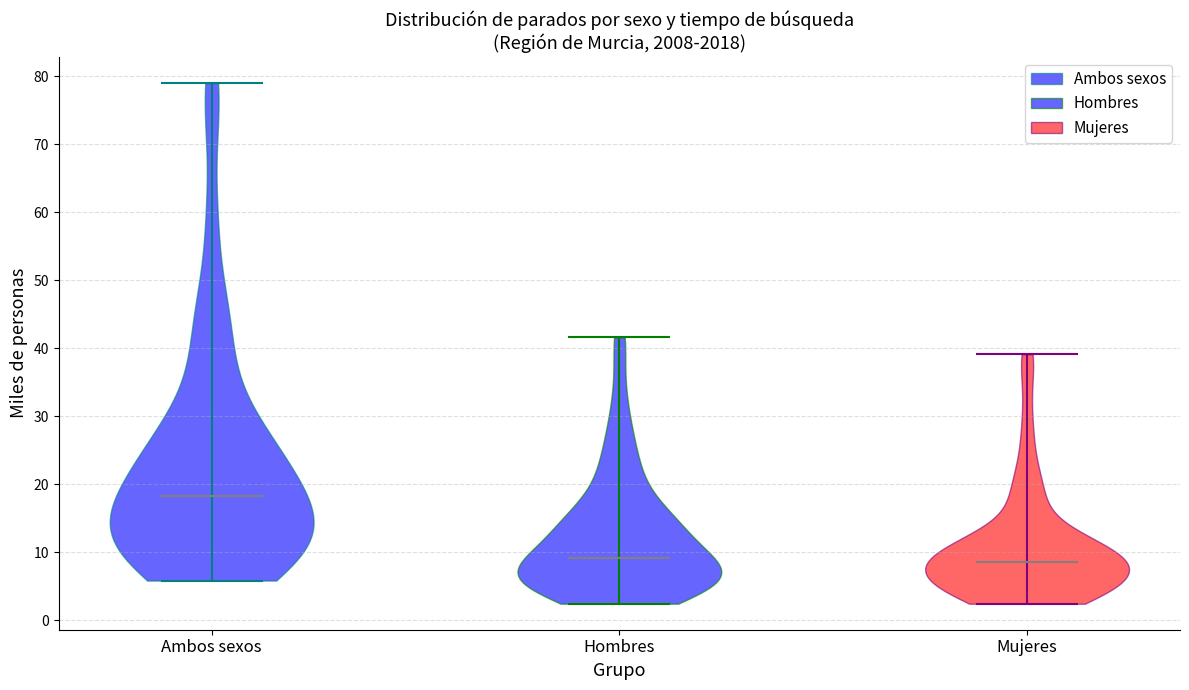

Reading left to right, read every violin against the y-axis: where its median line is, and the lowest and highest points it reaches. The values are not printed on the chart, so give them approximately, as read against the axis.

Ambos sexos: median line 18, lowest point 6, highest point 79
Hombres: median line 9, lowest point 2, highest point 42
Mujeres: median line 9, lowest point 2, highest point 39